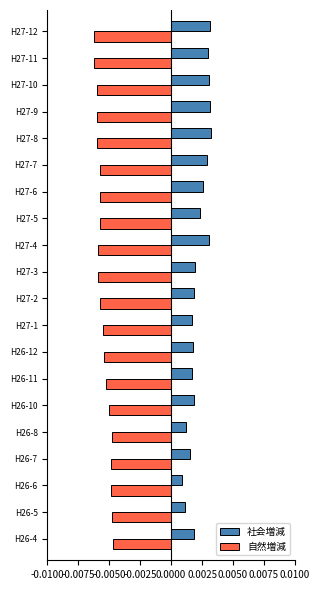

Rank the series by their average value, from lowest to highest.

自然増減, 社会増減